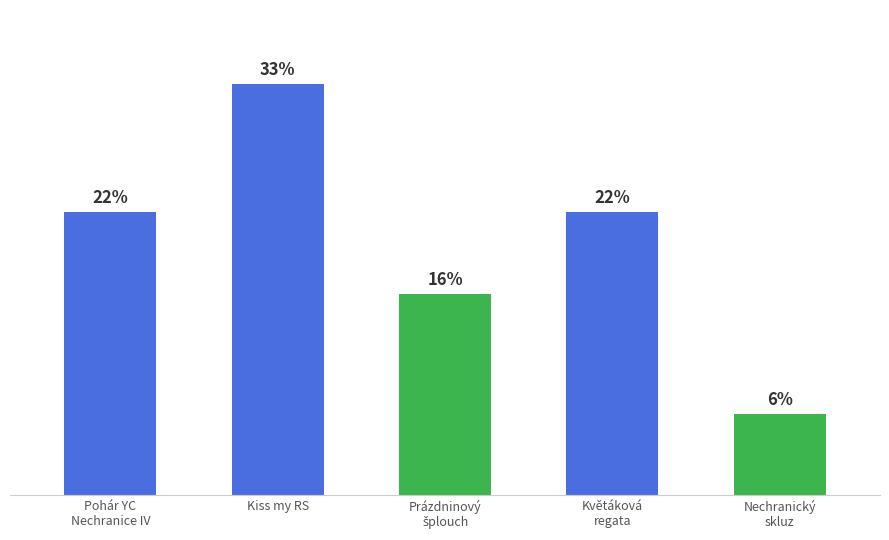

Does the chart contain any negative values?

No